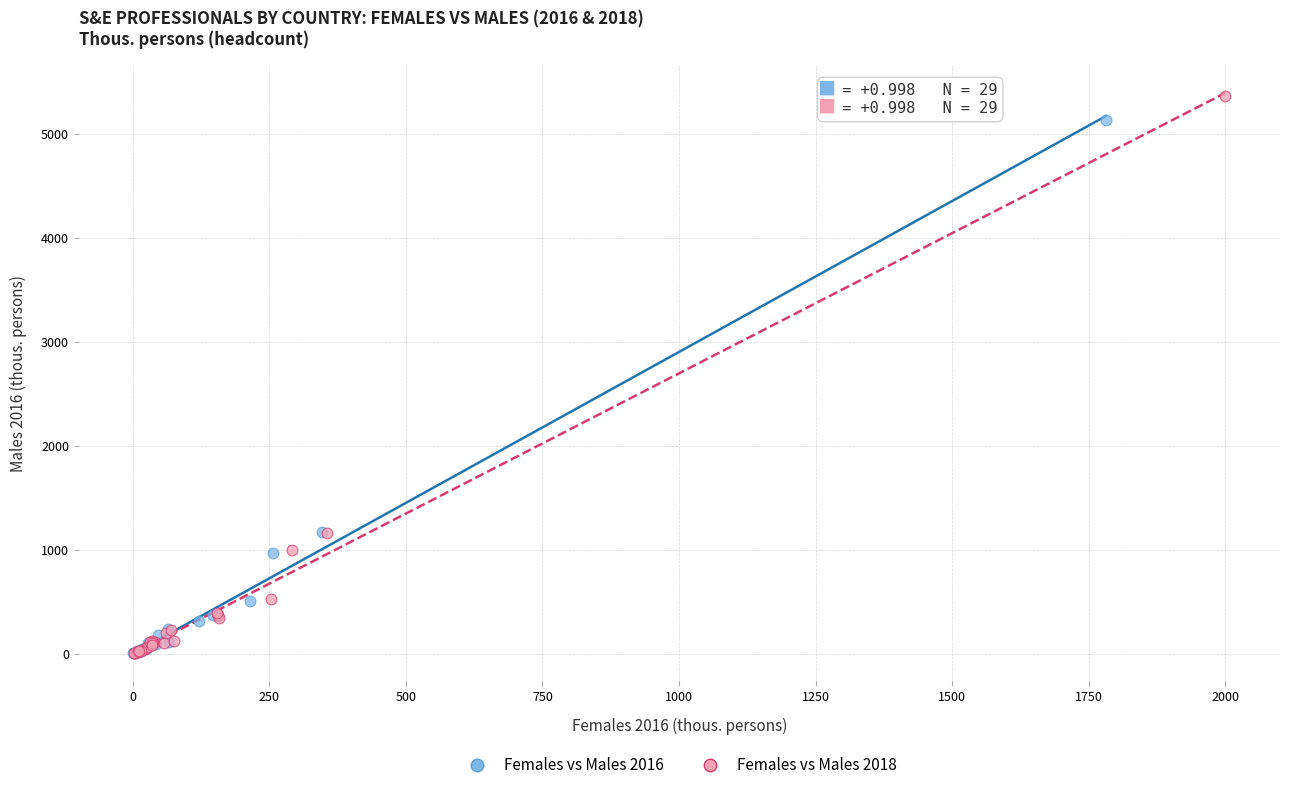

Which series has the largest Y range (max minus min)?

Females vs Males 2018